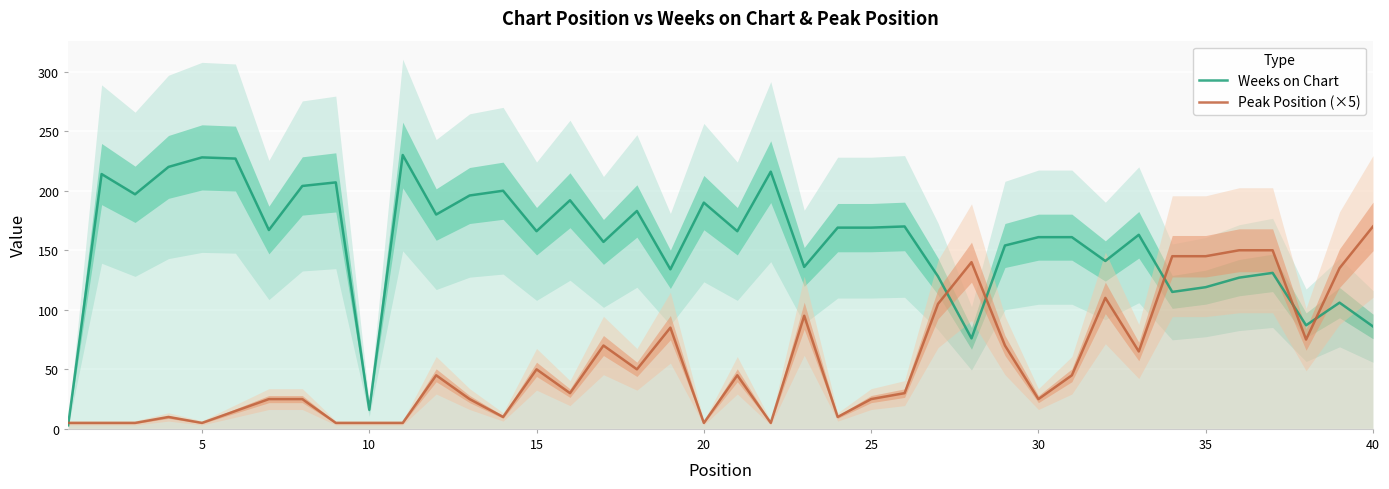

True or false: Weeks on Chart has a value of 142 at 40.

False